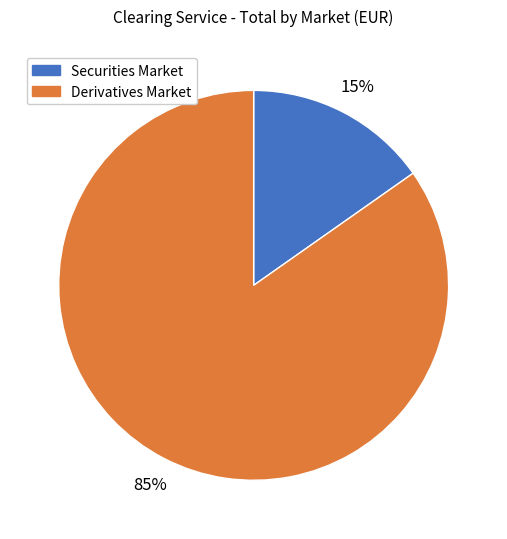

Is it true that Derivatives Market is 96% of the pie?

False